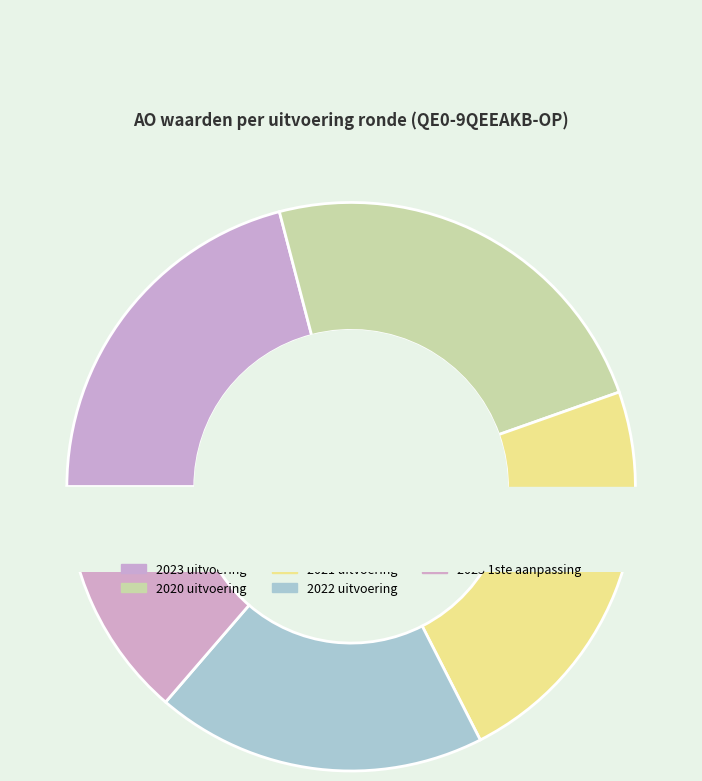

To the nearest percent, what is the combined percentage of 2020 uitvoering and 2023 1ste aanpassing?

37%